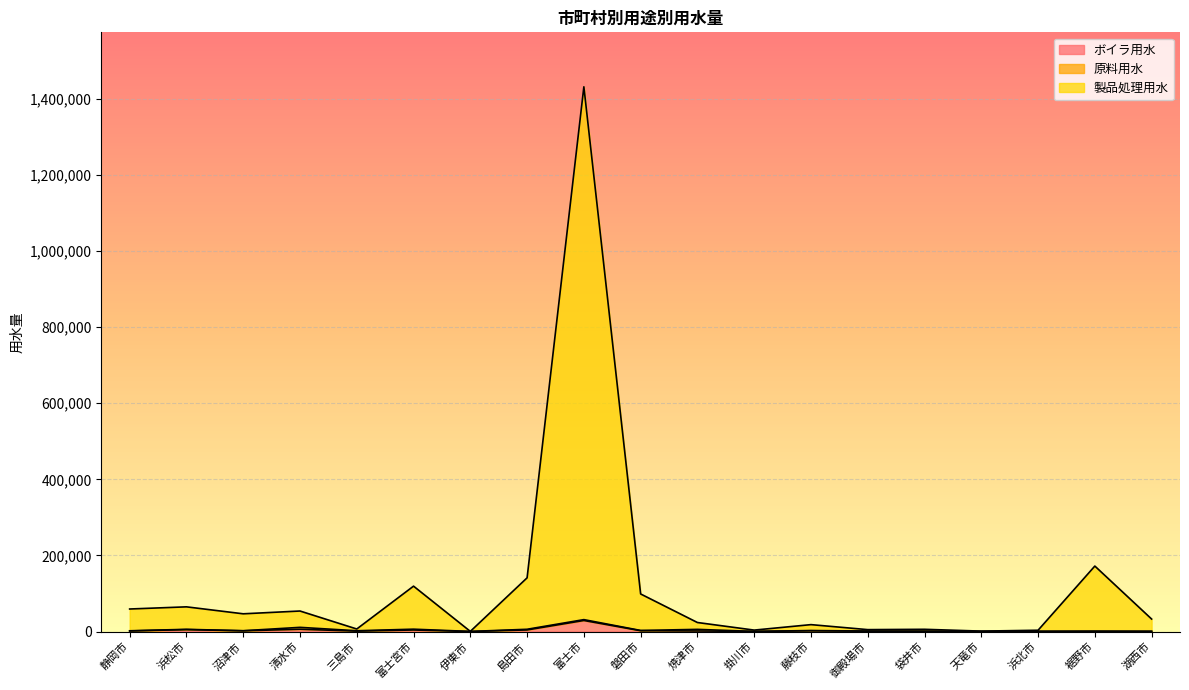

Read the ボイラ用水 value at 湖西市, to the nearest 100.

500